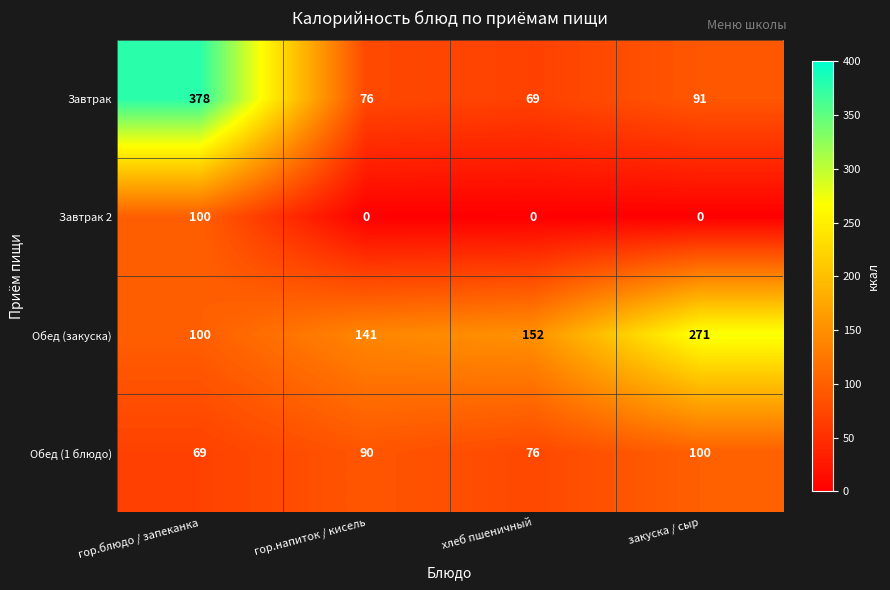

What is the average value of the Завтрак 2 series?

25